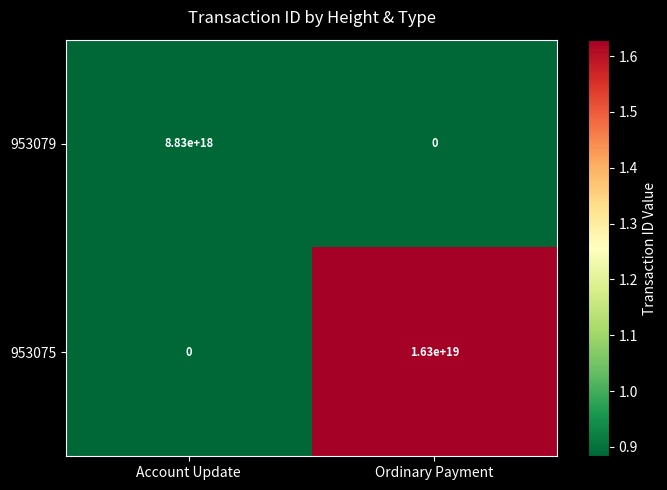

True or false: 953079 has a value of 3219951130133322752 at Ordinary Payment.

False